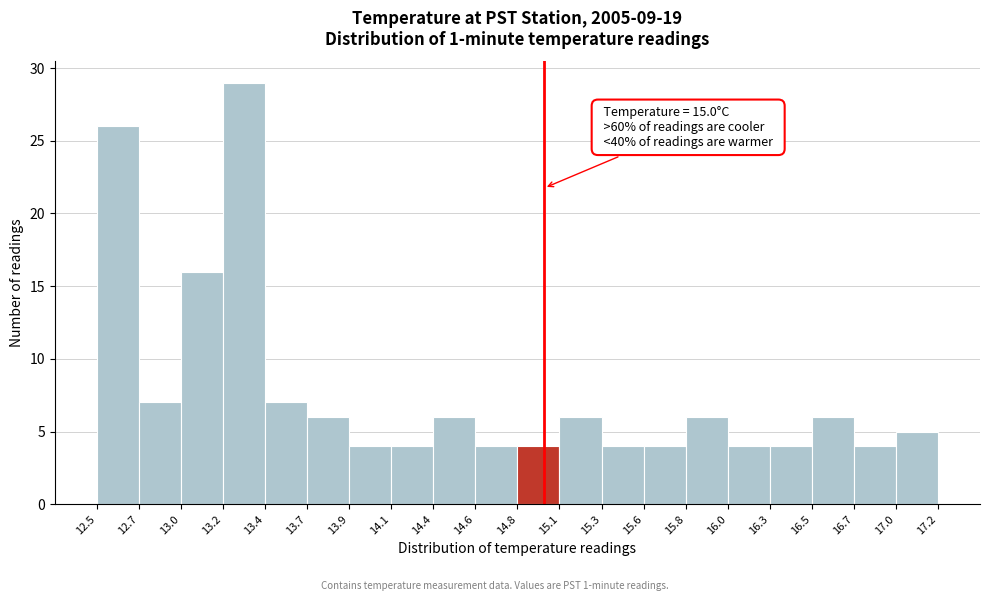

Over which range of the x-axis is the bar tallest?

13.2 to 13.4